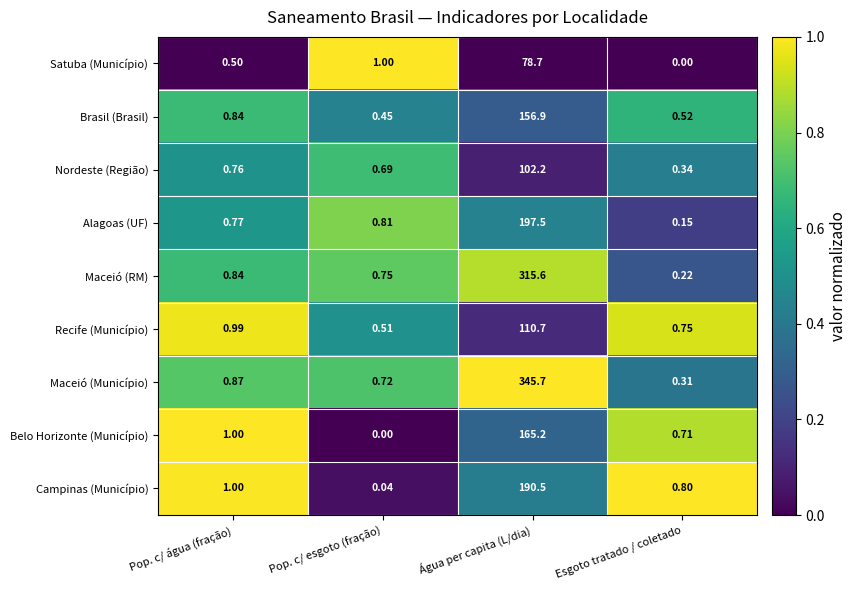

Which series has the widest spread of values?

Maceió (Município)